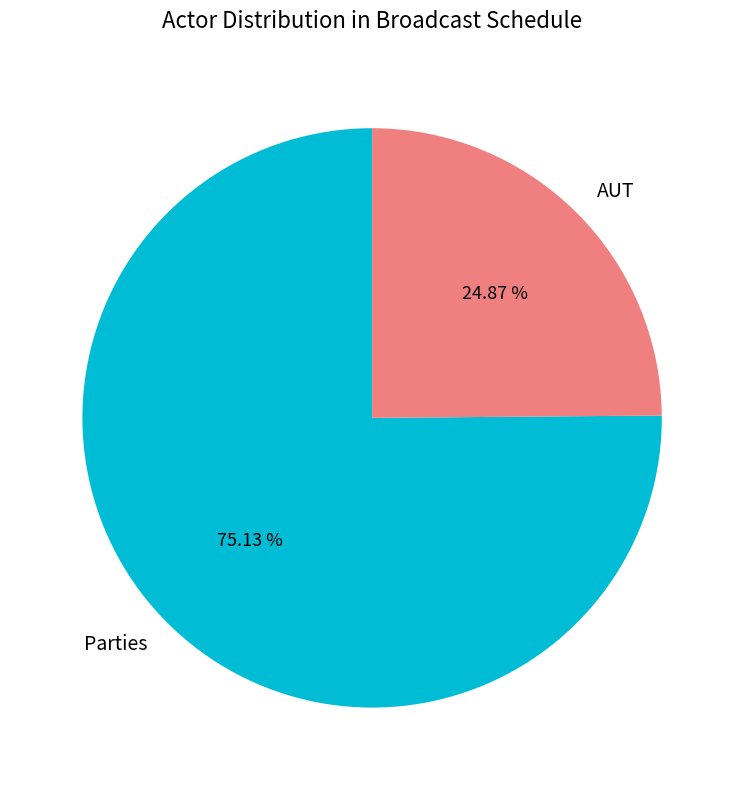

Is the sum of AUT and Parties greater than half?

Yes